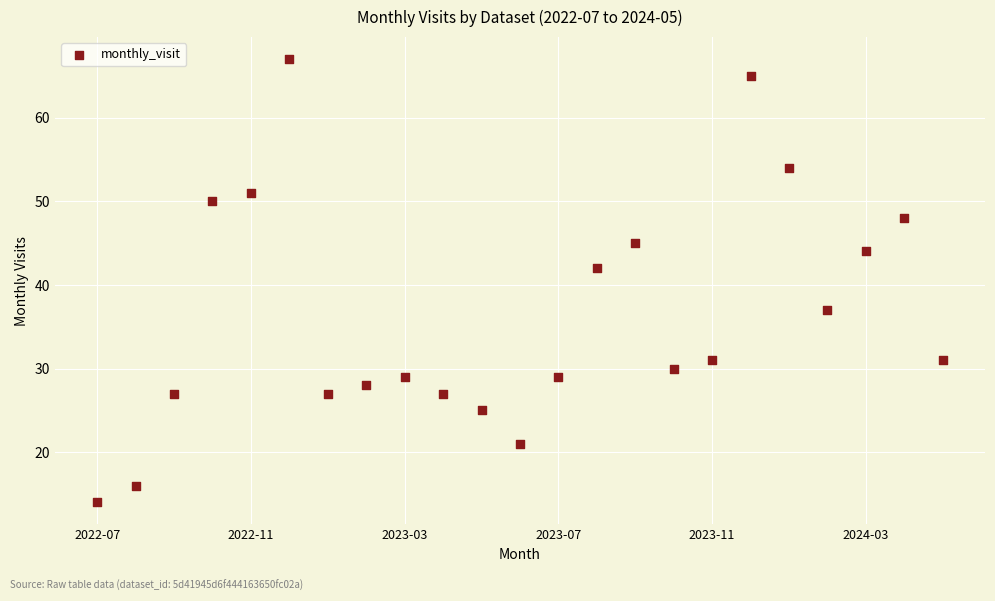

What is the range of Y values (max minus min)?

53